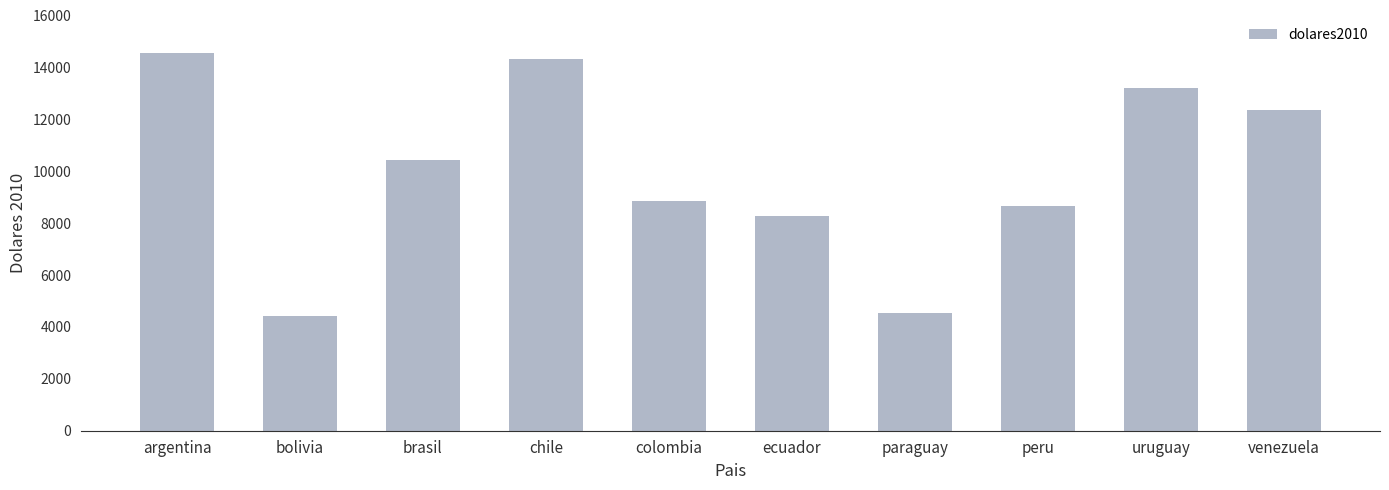

What is the change in value from ecuador to paraguay?

-3751